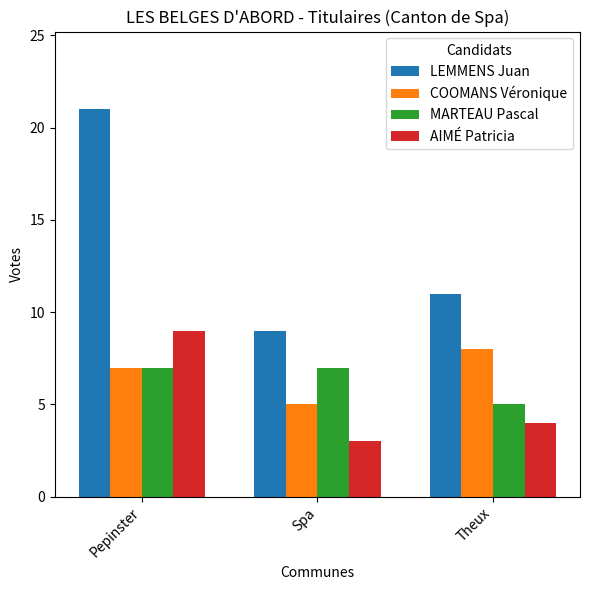

At which category does the chart reach its peak across all series?

Pepinster